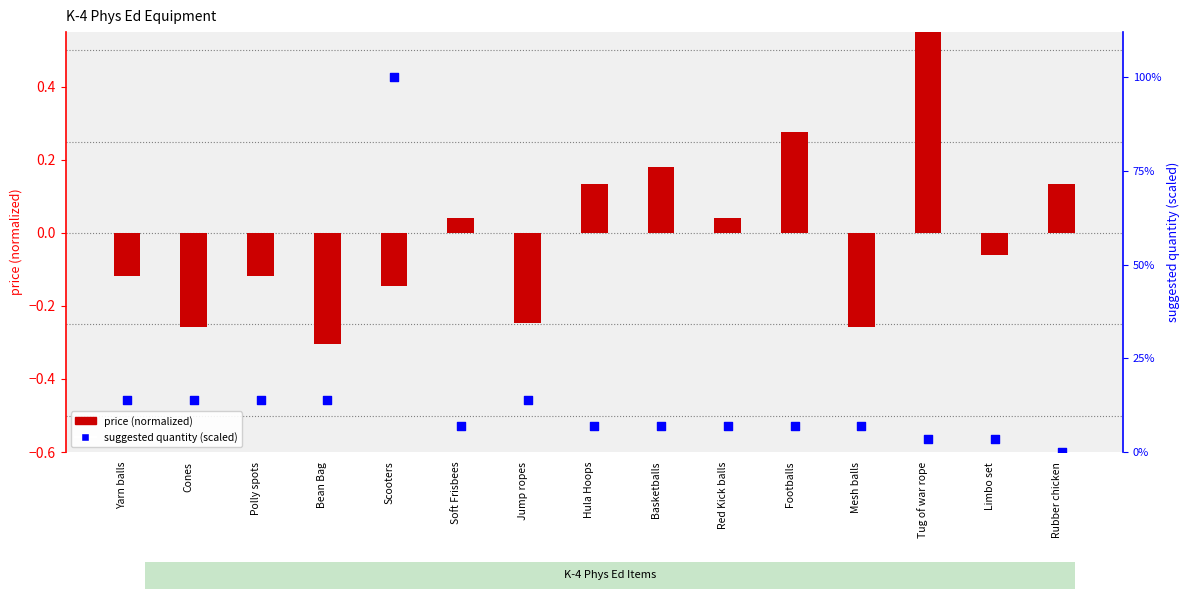

What are all the series names shown in the legend?

price (normalized), suggested quantity (scaled)